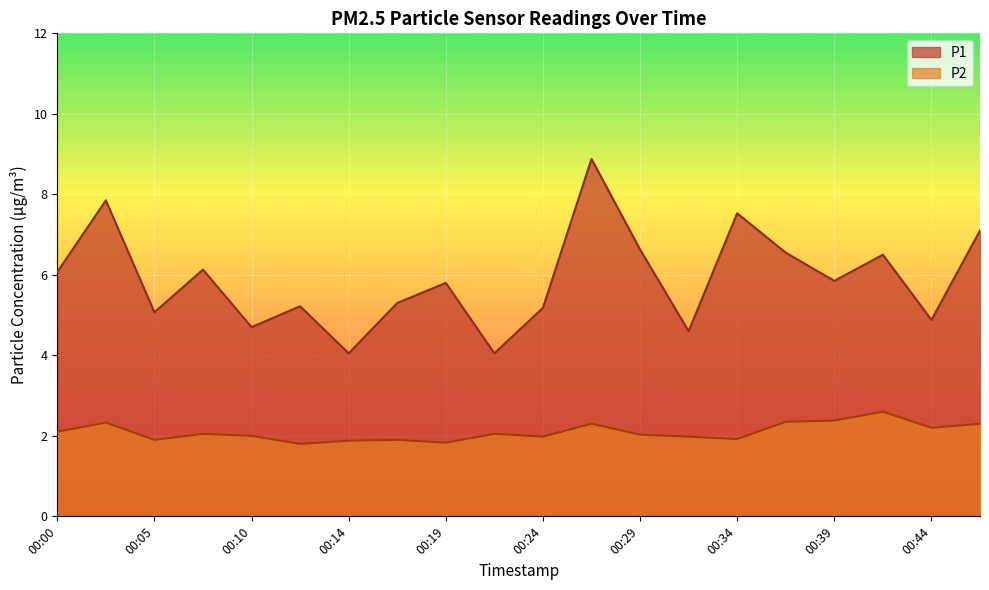

What is the spread (max minus min) of values at 00:19?

4.0